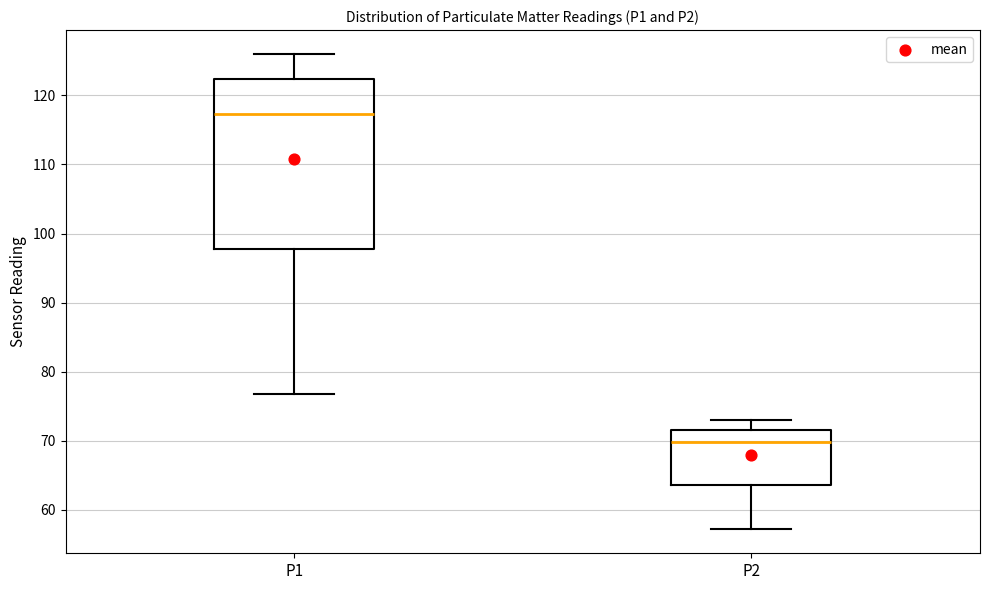

Comparing the boxes themselves (not the whiskers), which one is the tallest?

P1